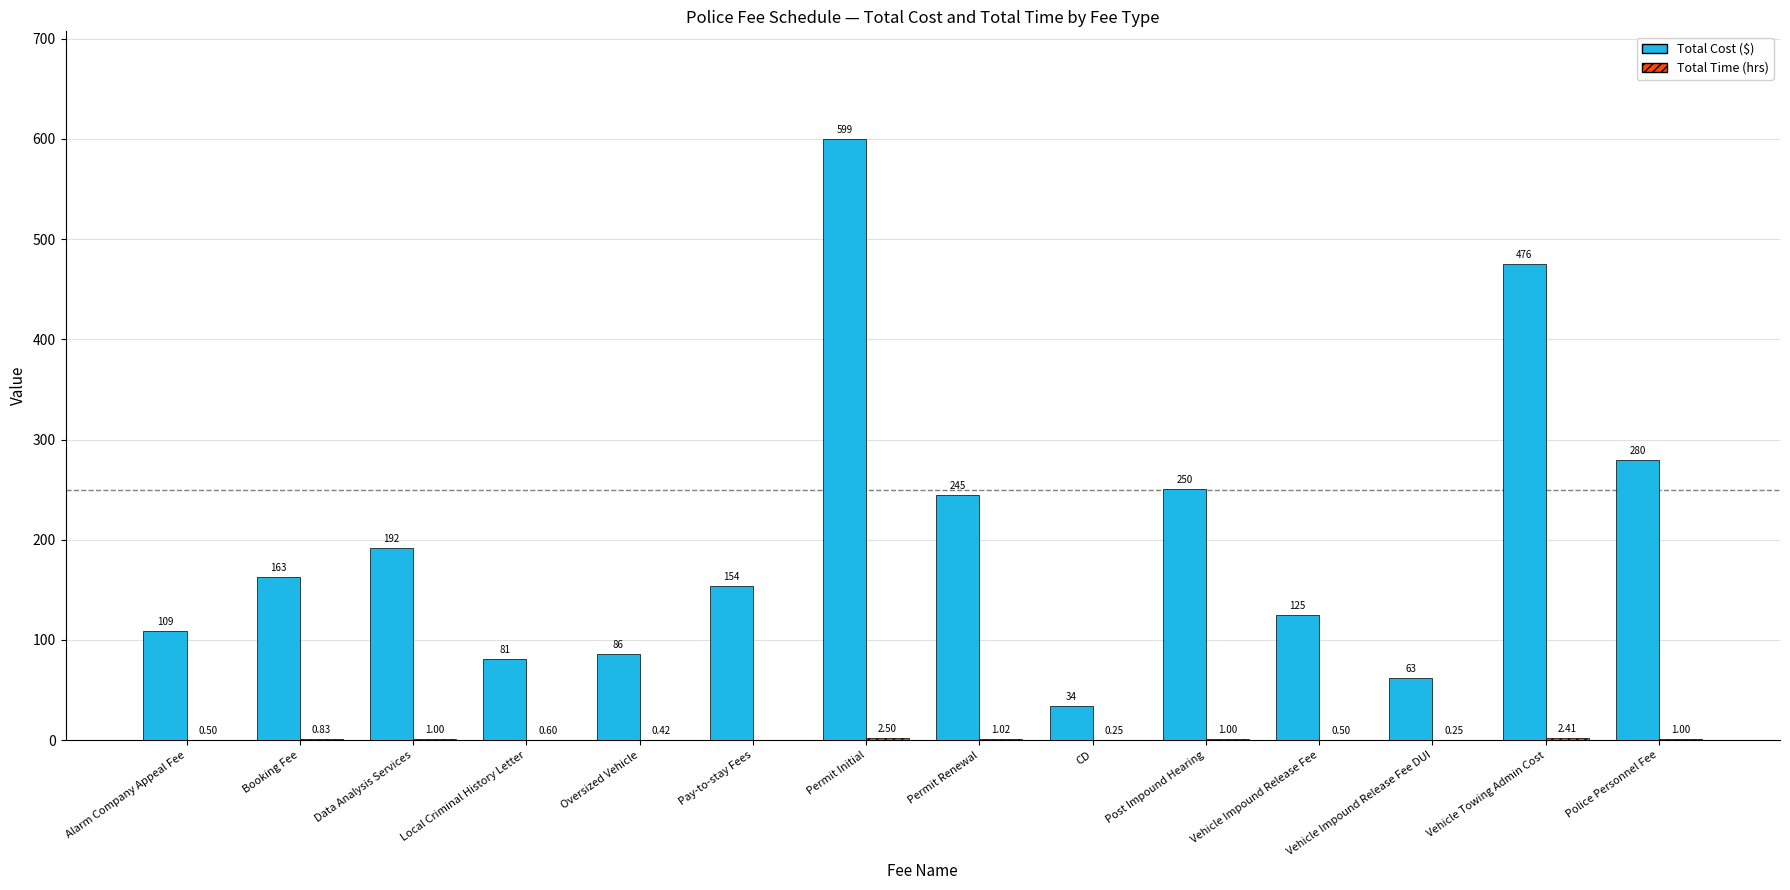

Where is Total Cost ($) nearest to the value 316?

Police Personnel Fee